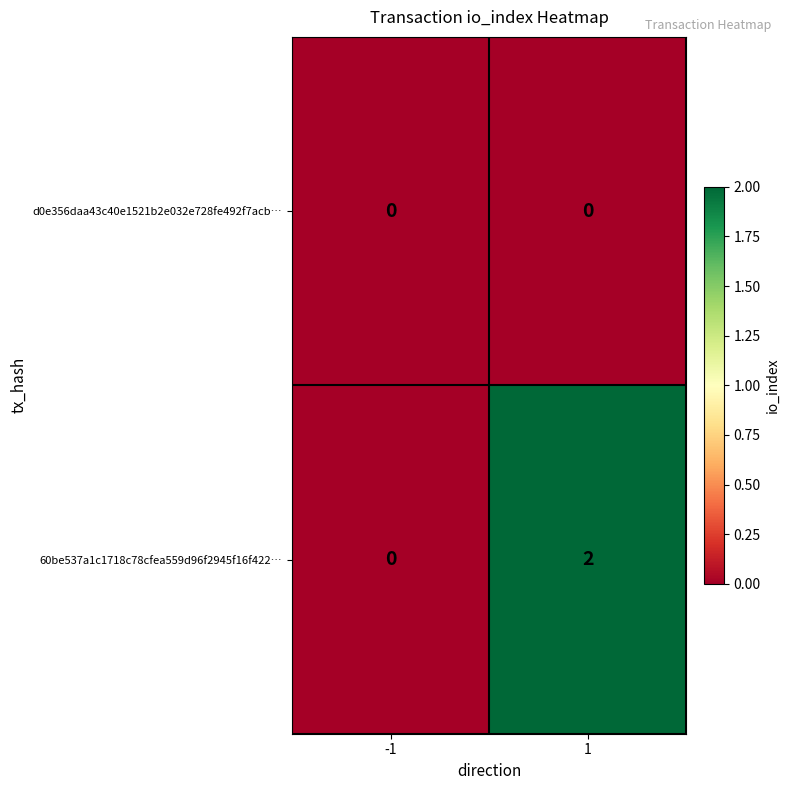

Between -1 and 1, which series saw the biggest shift?

60be537a1c1718c78cfea559d96f2945f16f422…